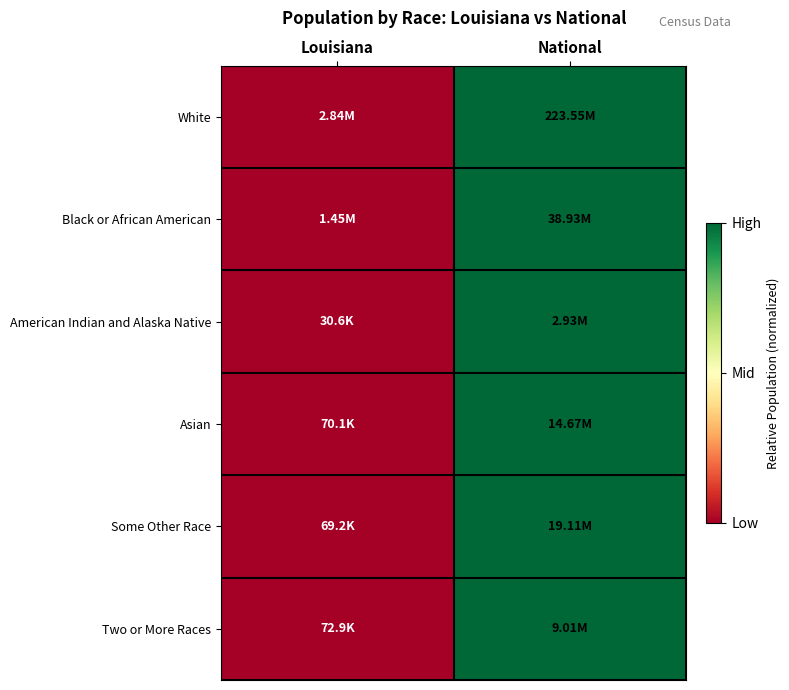

Reading left to right, transcribe all the data shown in this chart.

White: Louisiana=0	National=1
Black or African American: Louisiana=0	National=1
American Indian and Alaska Native: Louisiana=0	National=1
Asian: Louisiana=0	National=1
Some Other Race: Louisiana=0	National=1
Two or More Races: Louisiana=0	National=1